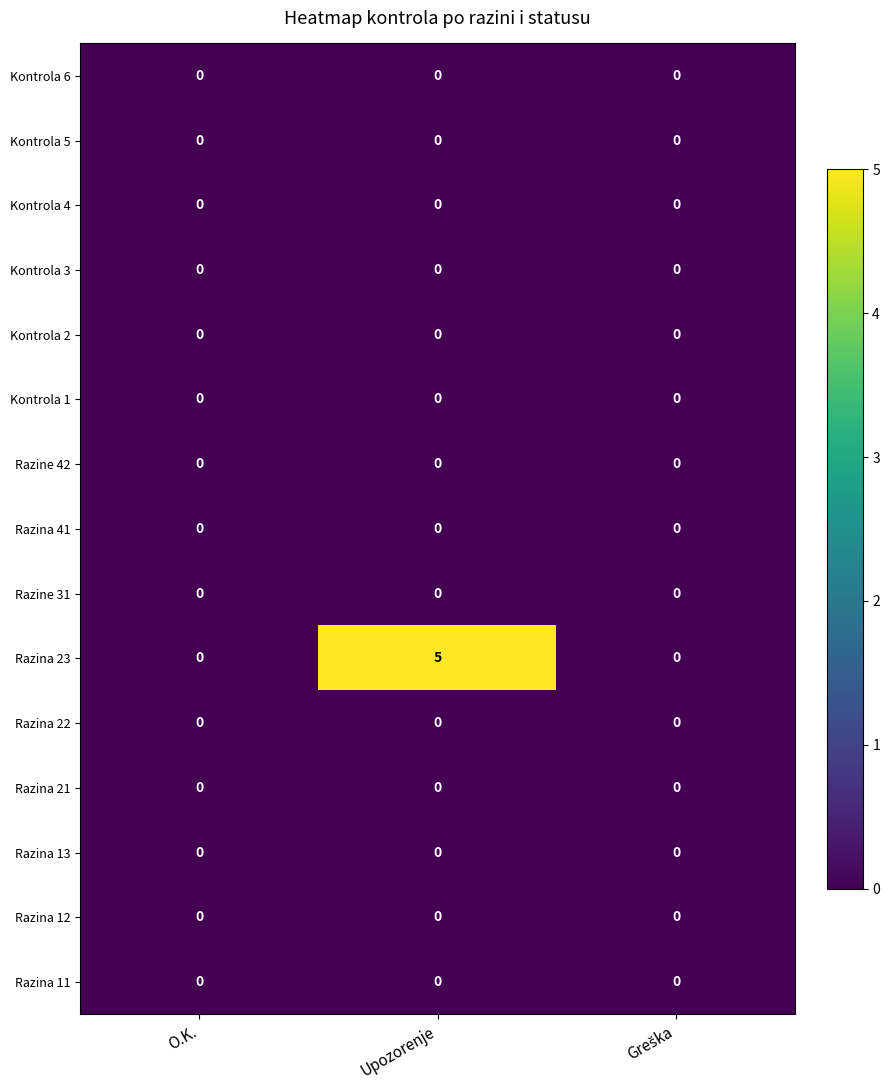

Is it true that Kontrola 3 equals 0 at O.K.?

True